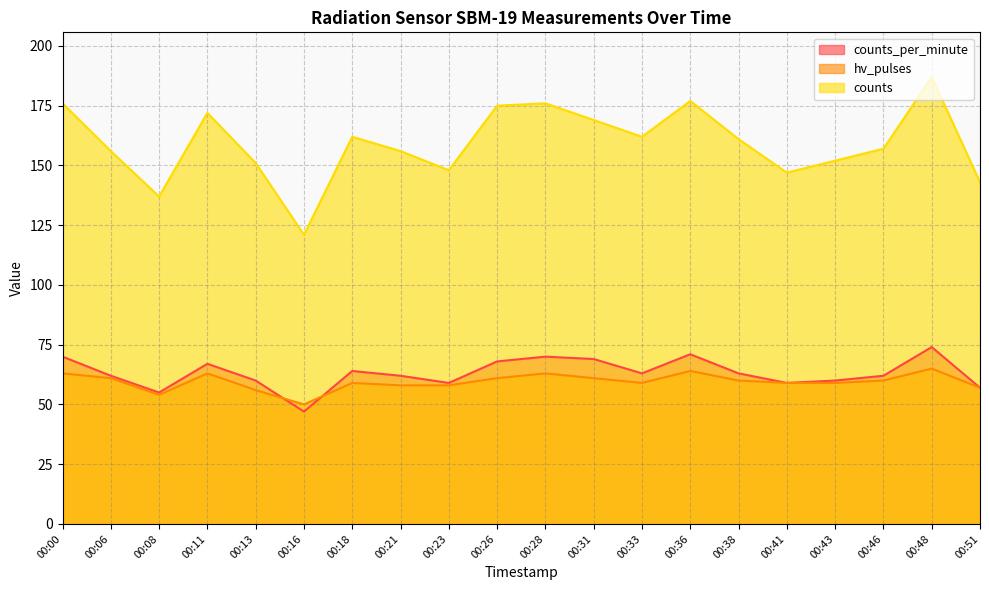

What is the highest value of the counts_per_minute series?

74